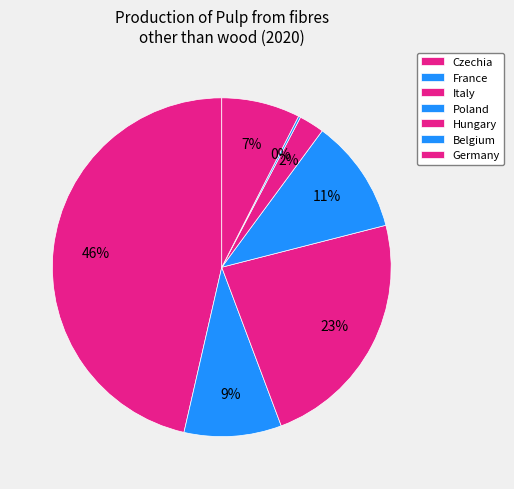

What is the smallest slice in the pie chart?

Belgium